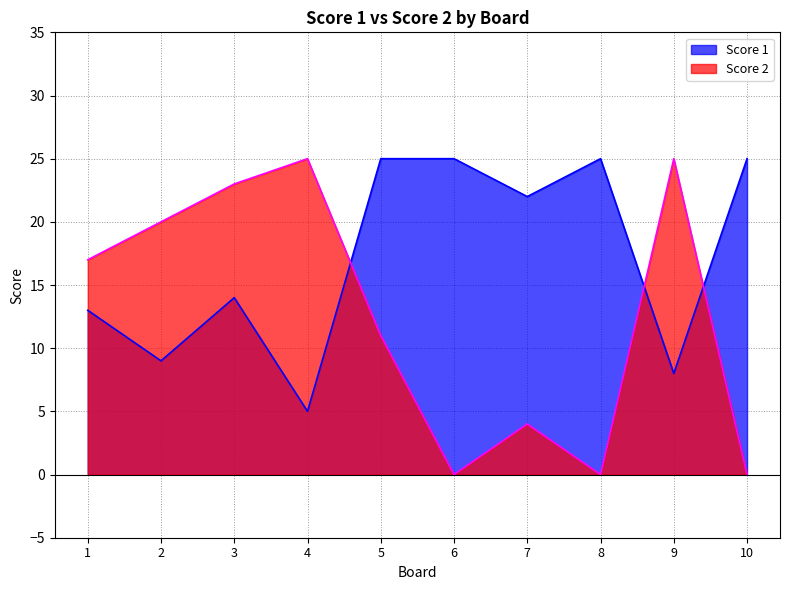

Reading left to right, what are all the values shown in this chart?

Score 1: 1=13	2=9	3=14	4=5	5=25	6=25	7=22	8=25	9=8	10=25
Score 2: 1=17	2=20	3=23	4=25	5=11	6=0	7=4	8=0	9=25	10=0